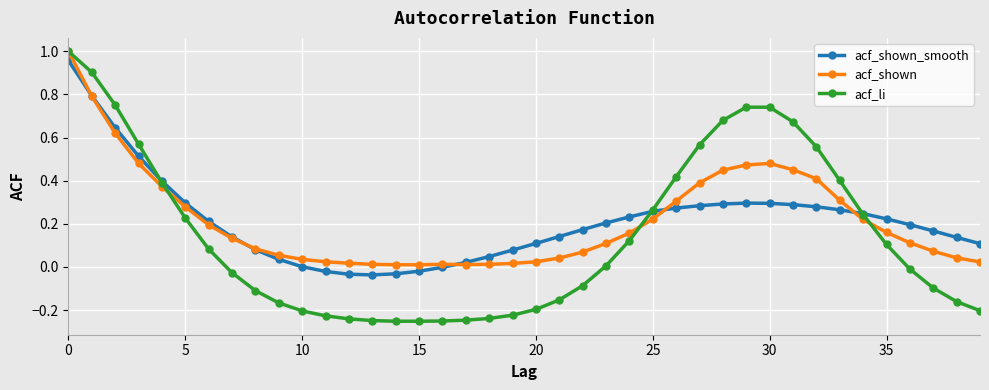

True or false: acf_shown has more than 0 points higher than both neighbors.

True